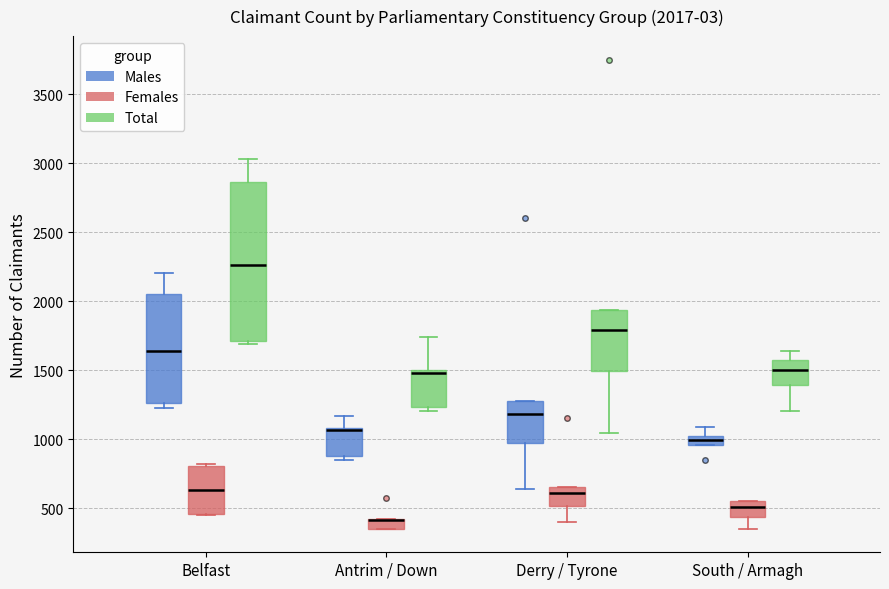

Which box is the tallest, from its lower edge to its upper edge?

Belfast (Total)